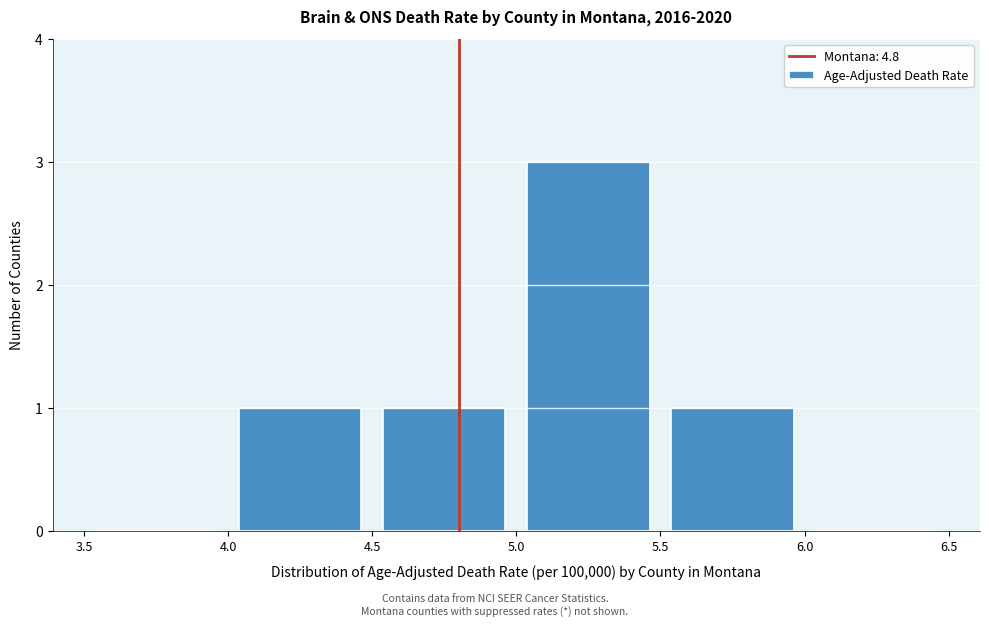

What is the height of the bar covering 4.5 to 5.0 on the x-axis? The values are not printed on the chart, so give them approximately, as read against the axis.

1